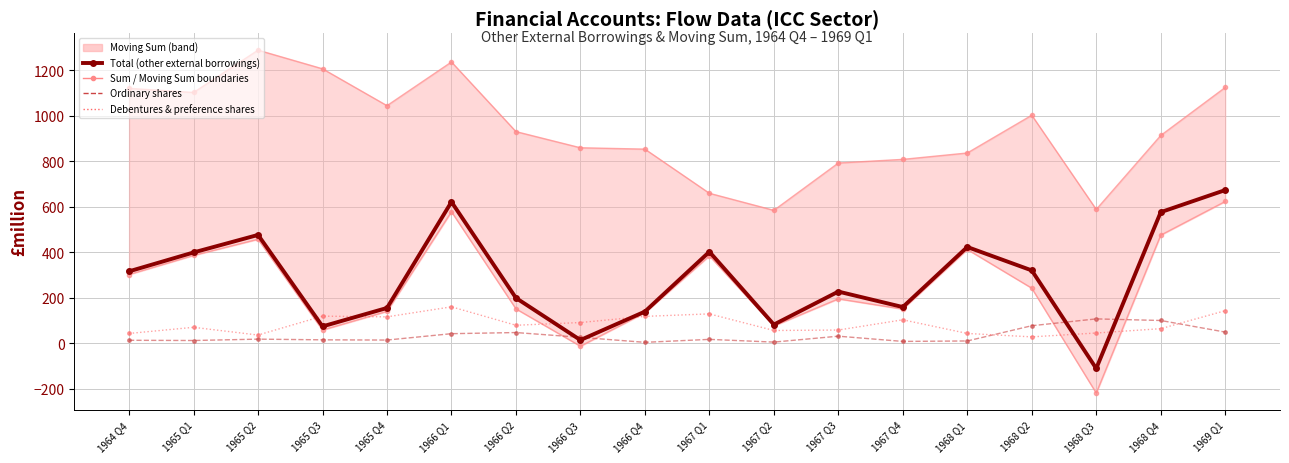

What is the difference between the highest and lowest values at 1967 Q3?

761